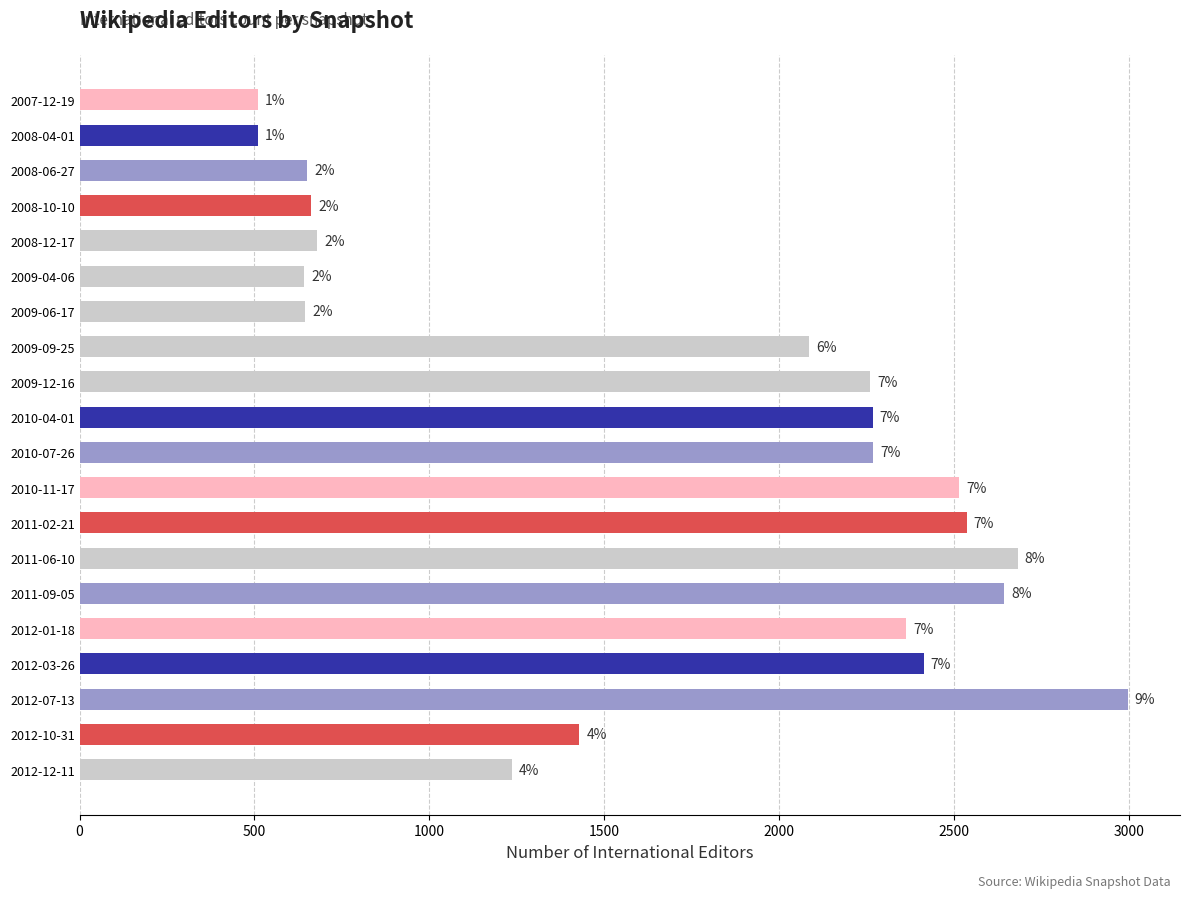

Does the chart contain any negative values?

No